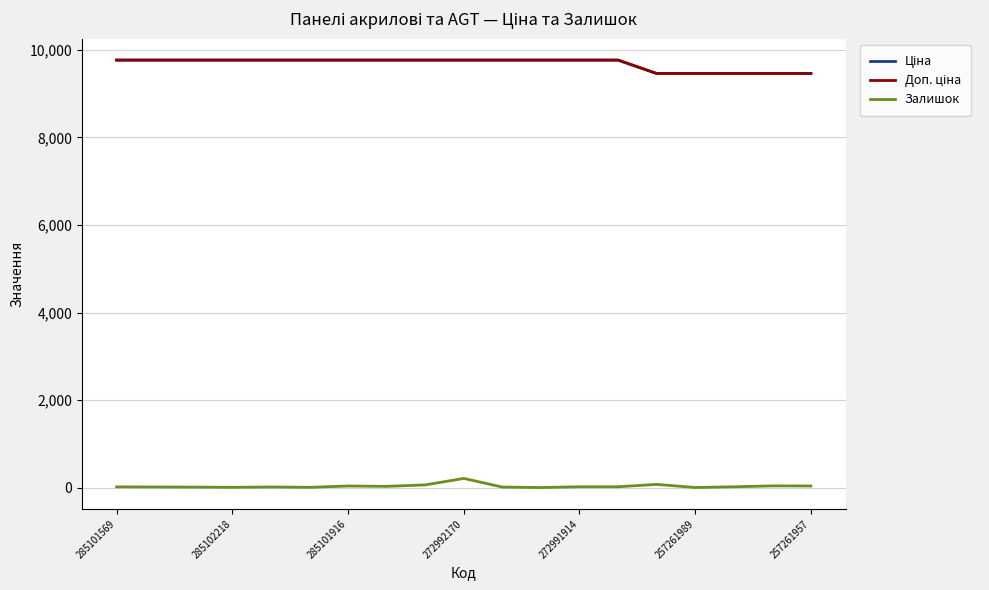

Does the chart display data point markers on the line(s)?

No